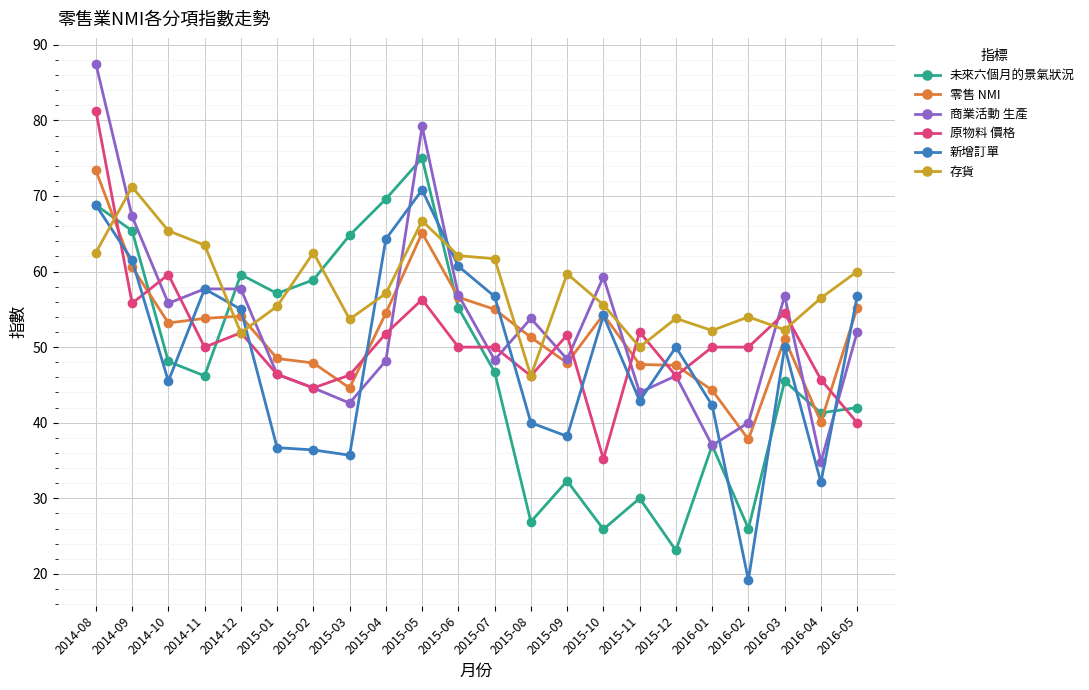

At which category is the sum across all series the highest?

2014-08